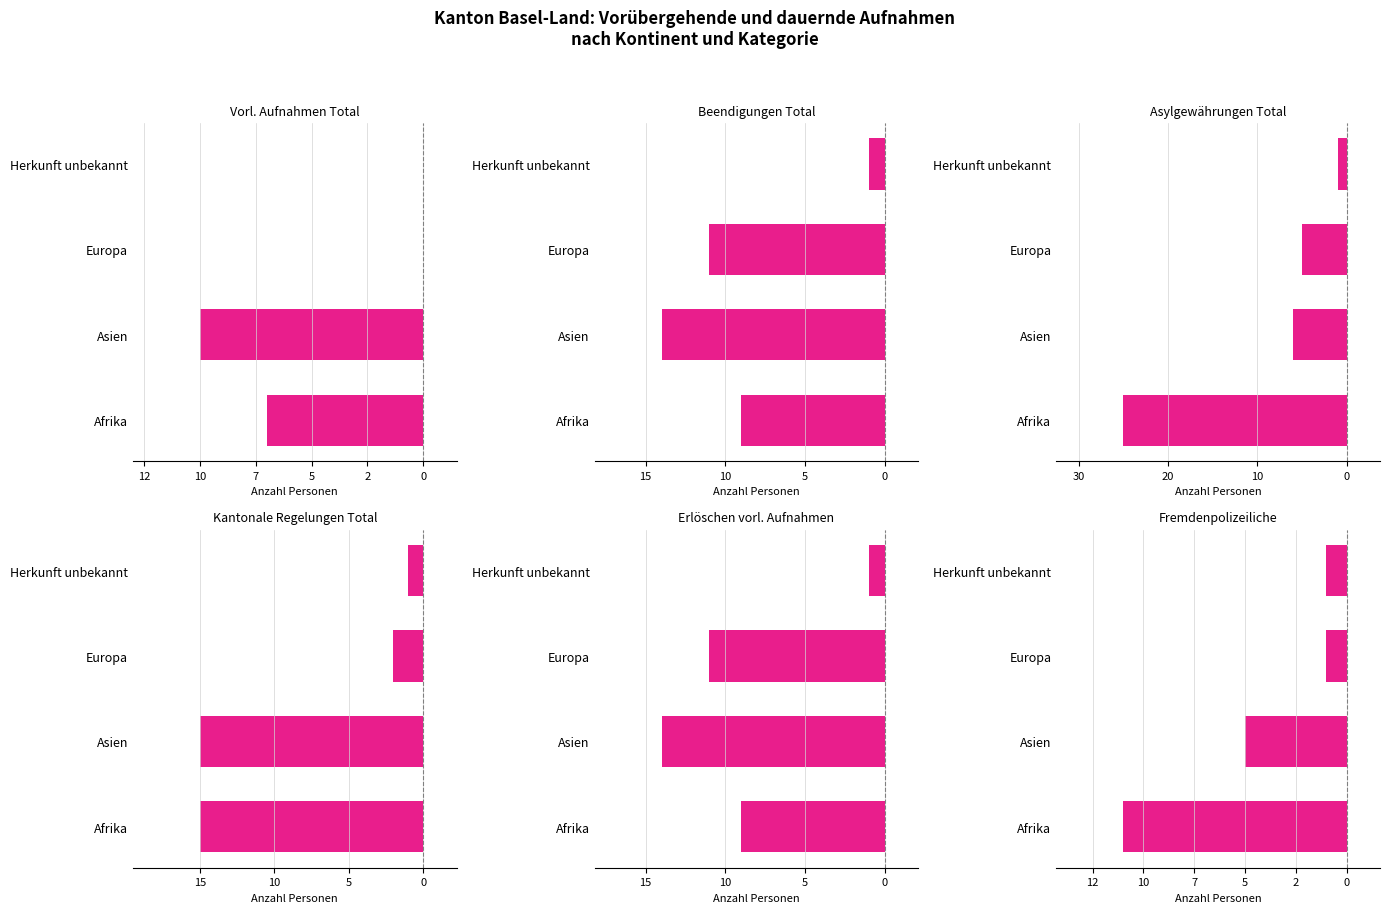

Reading left to right, extract all data points from this chart.

Vorl. Aufnahmen Total (col_1): -7	-10	0	0
Beendigungen Total (col_4): -9	-14	-11	-1
Asylgewährungen Total (col_7): -25	-6	-5	-1
Kantonale Regelungen Total (col_10): -15	-15	-2	-1
Erlöschen vorl. Aufnahmen (col_6): -9	-14	-11	-1
Fremdenpolizeiliche (col_11): -11	-5	-1	-1